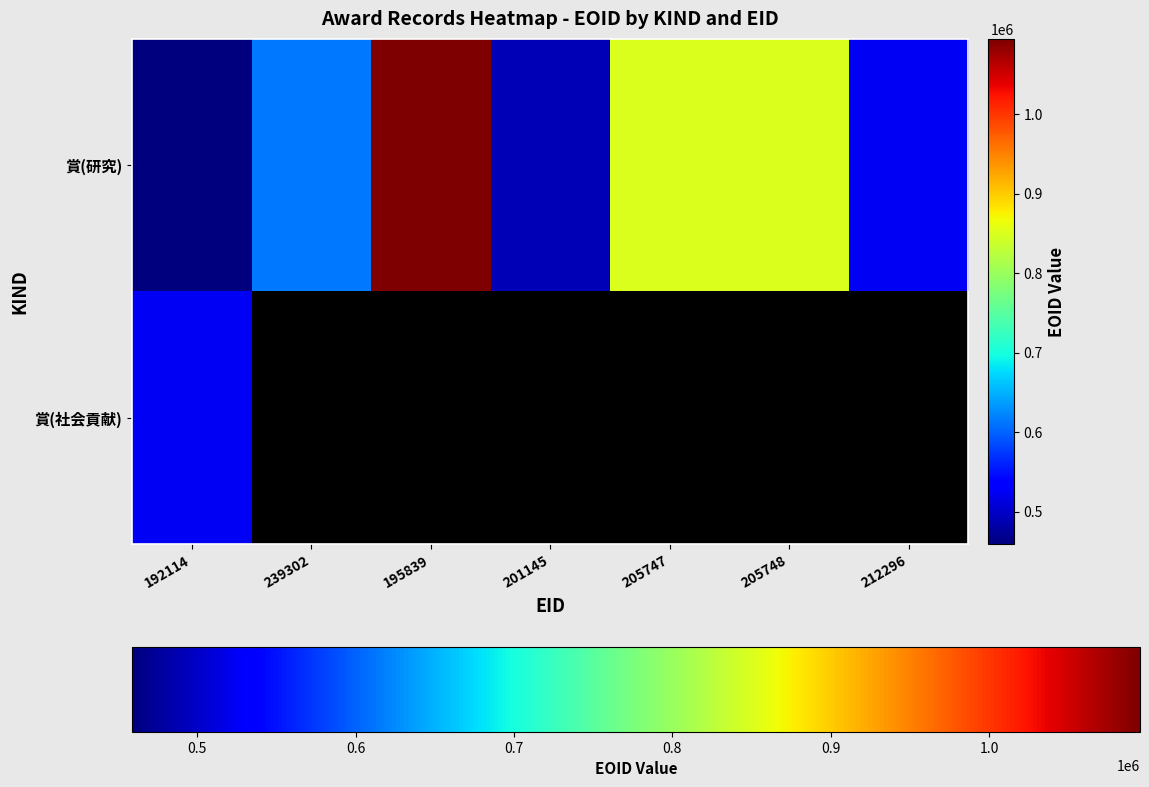

True or false: 賞(社会貢献) has a value of 825772.4 at 192114.

False